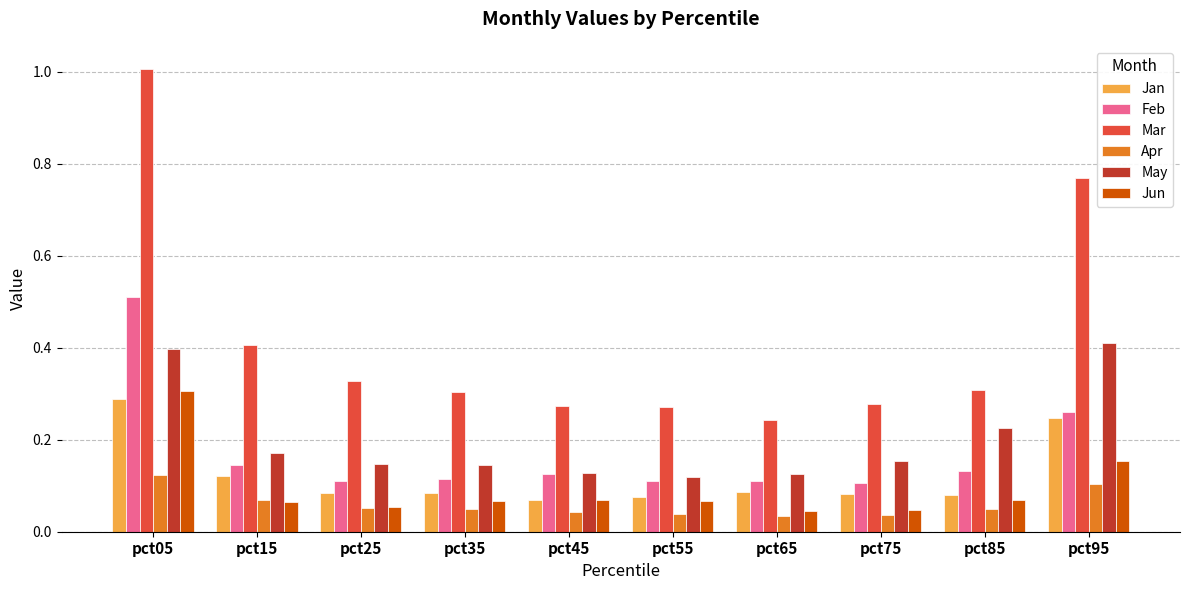

At which category is the sum across all series the highest?

pct05